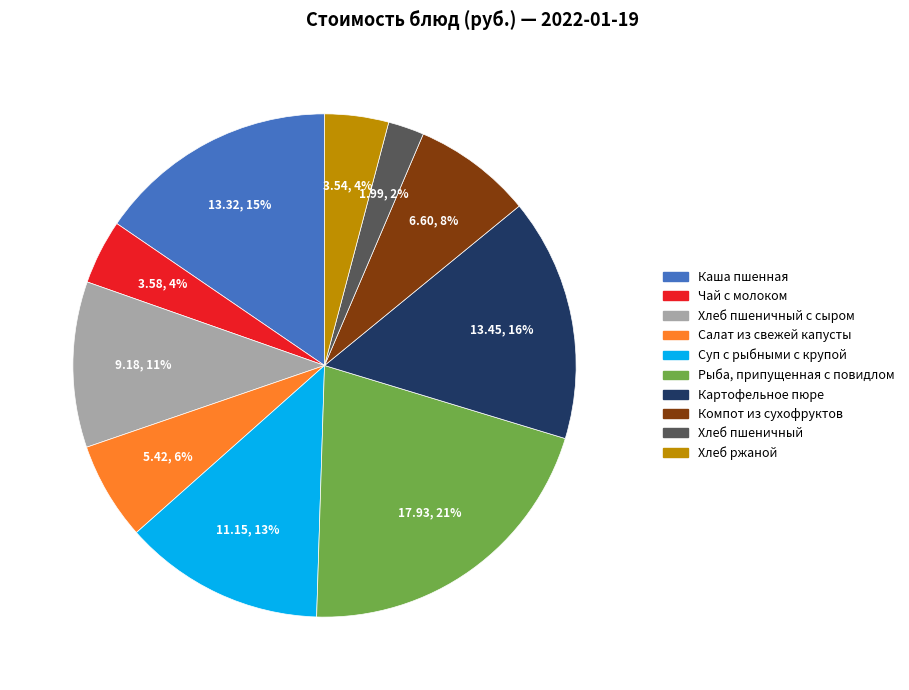

Is there any slice that represents more than half of the pie?

No